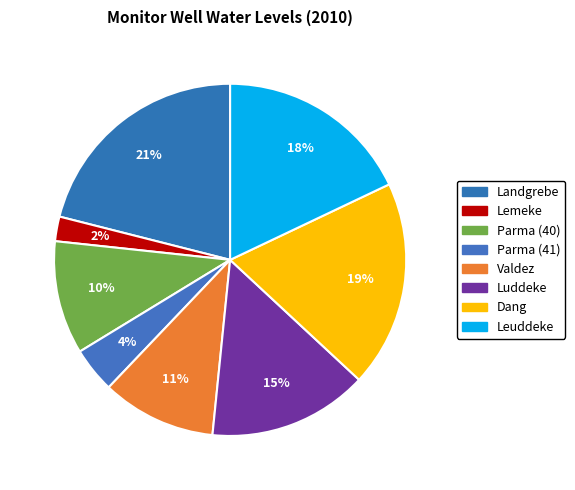

Which category has the smallest portion of the pie?

Lemeke